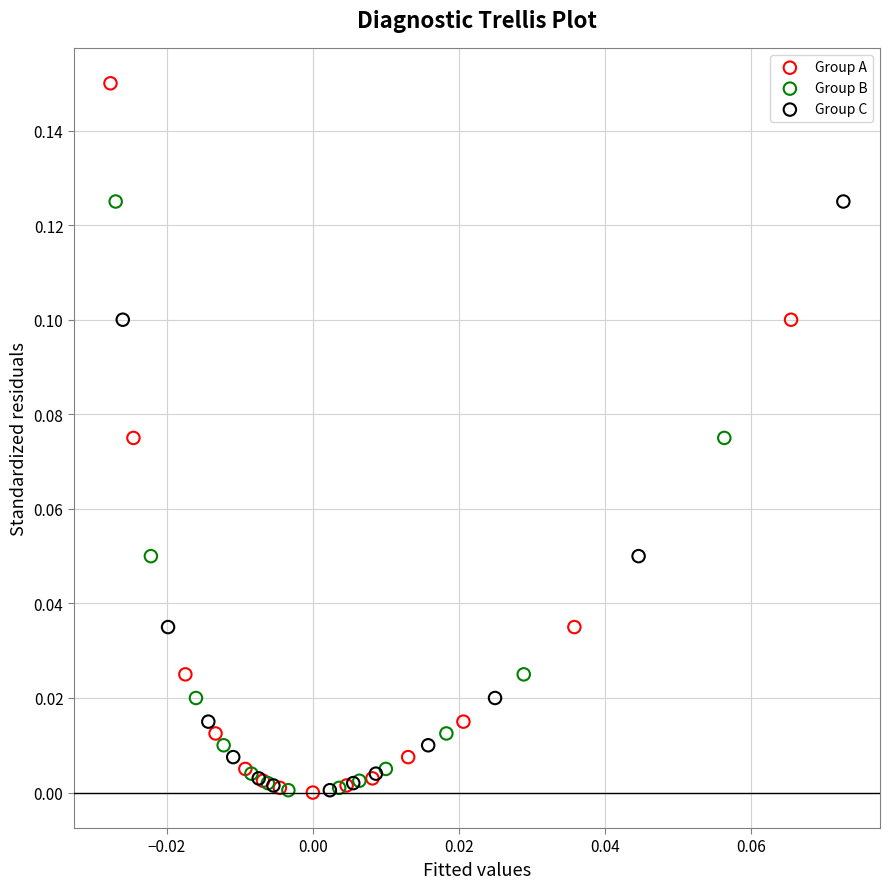

Which series contains the highest Y value?

Group A